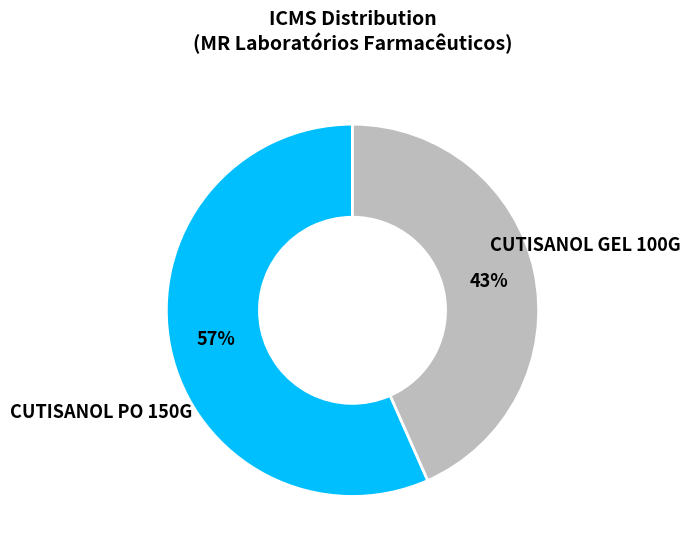

To the nearest percent, what is the average slice percentage?

50%